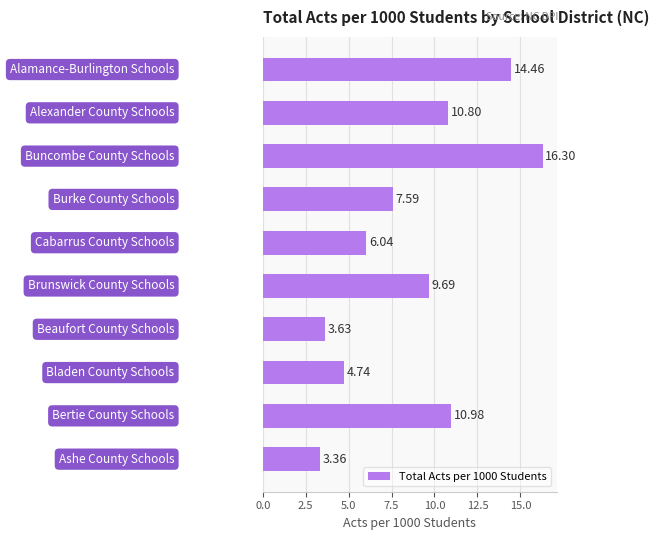

What is the sum of all values?

87.6